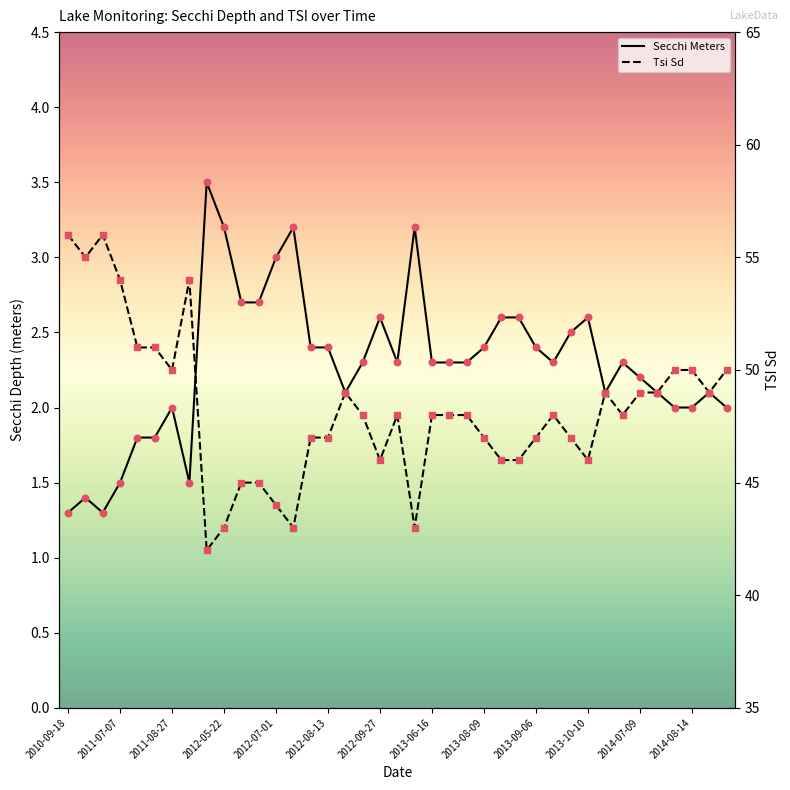

Which series has the widest spread of Y values?

Tsi Sd